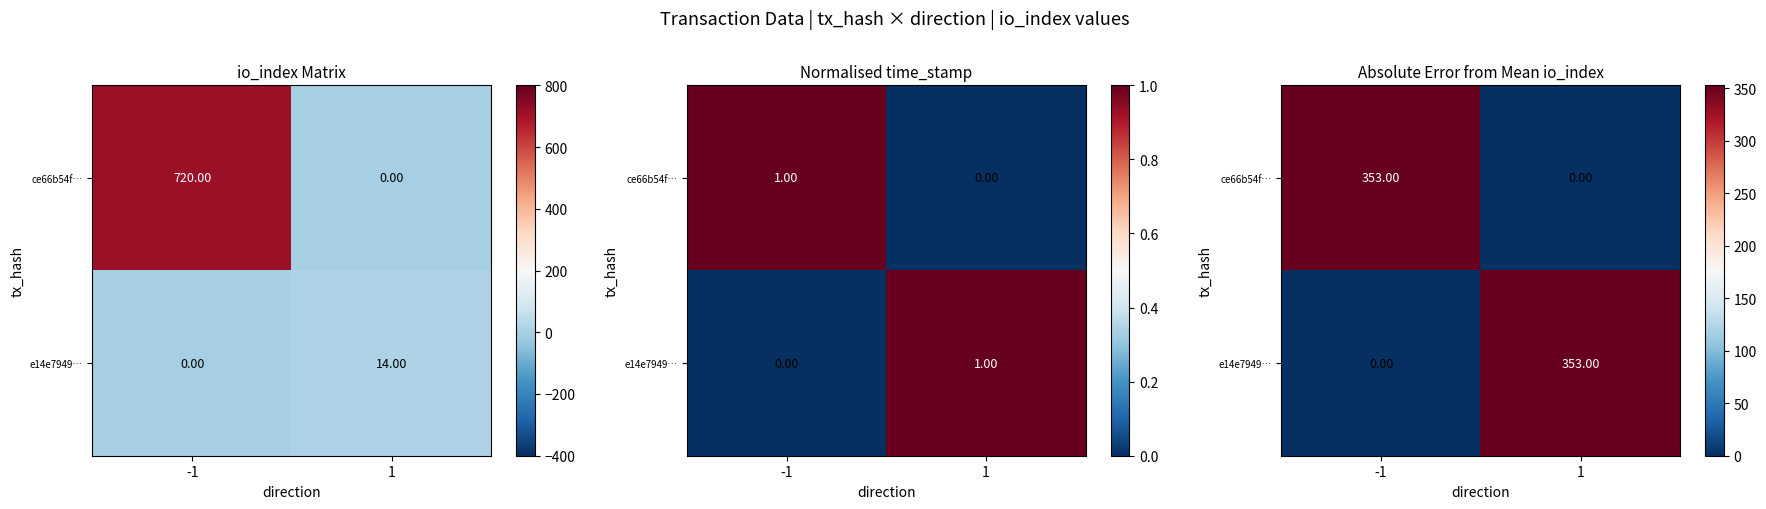

What is the difference between the e14e7949… values at 1 and -1?

353